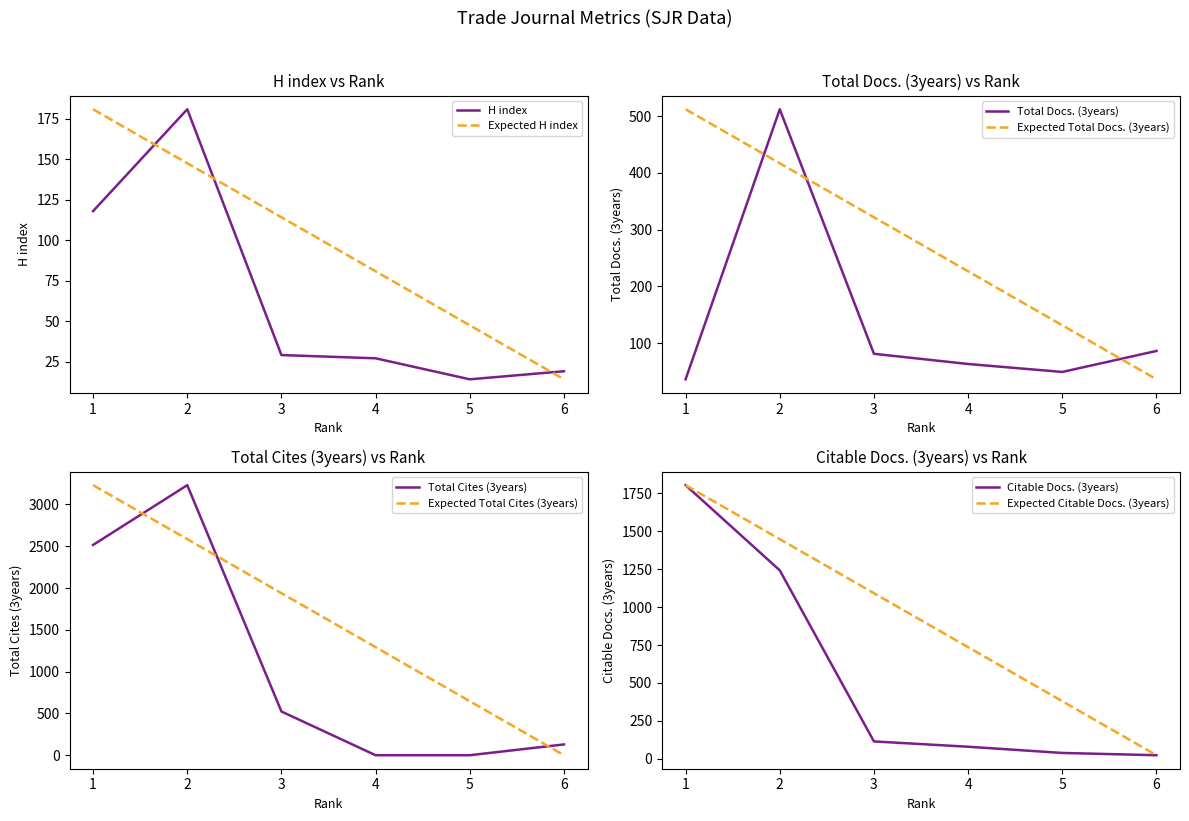

At which category does H index reach its first local valley?

5